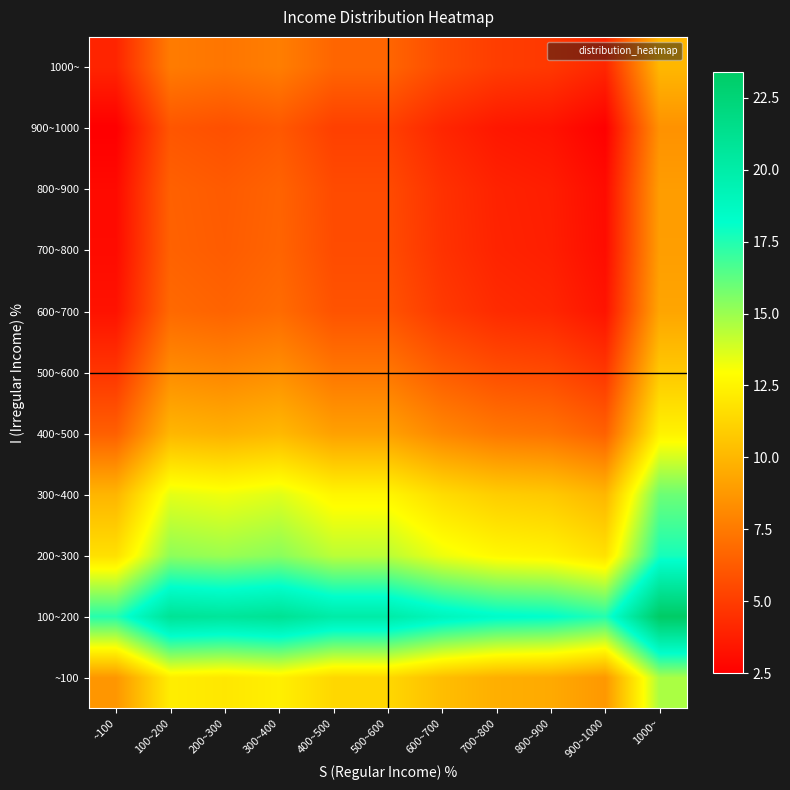

How many categories are shown in the chart?

11